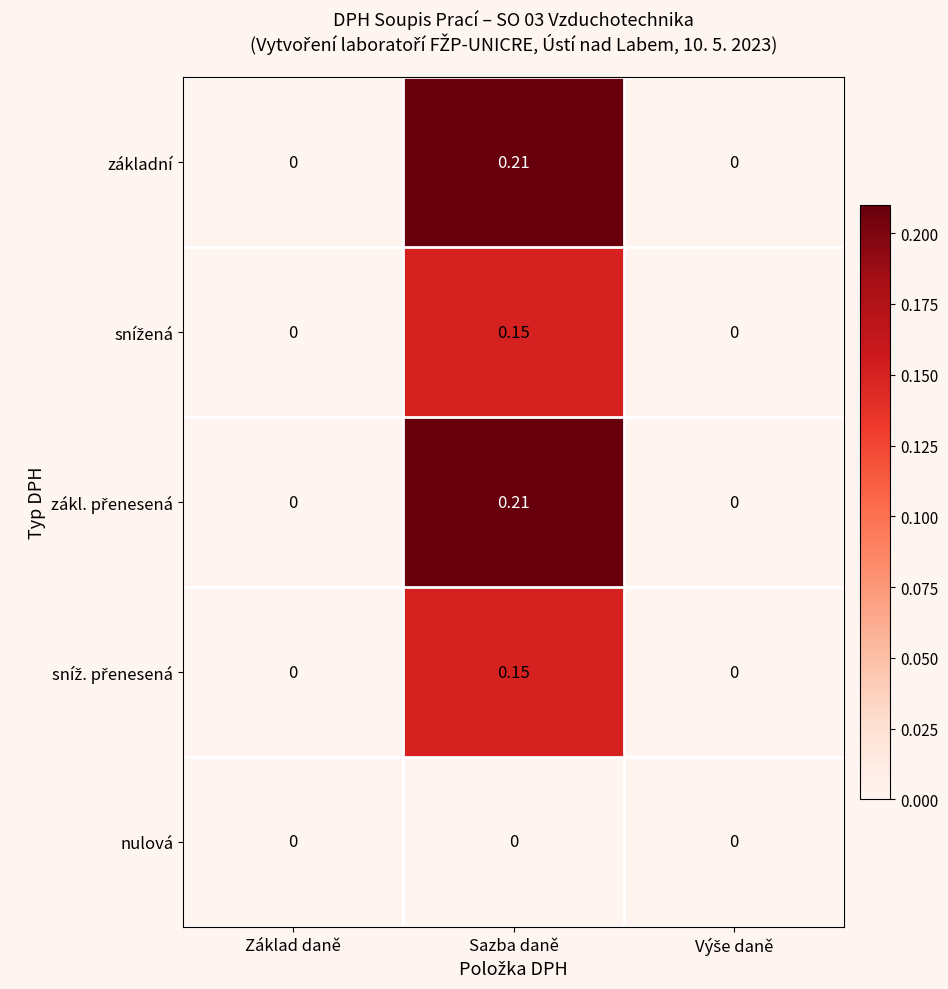

Which category has the highest value across all series?

Sazba daně